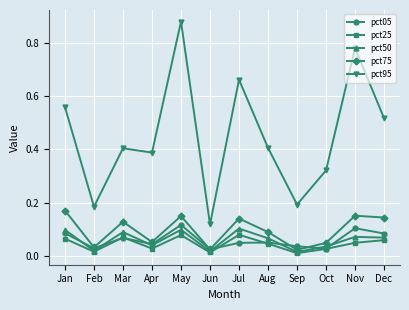

Which series has the largest range (max minus min)?

pct95